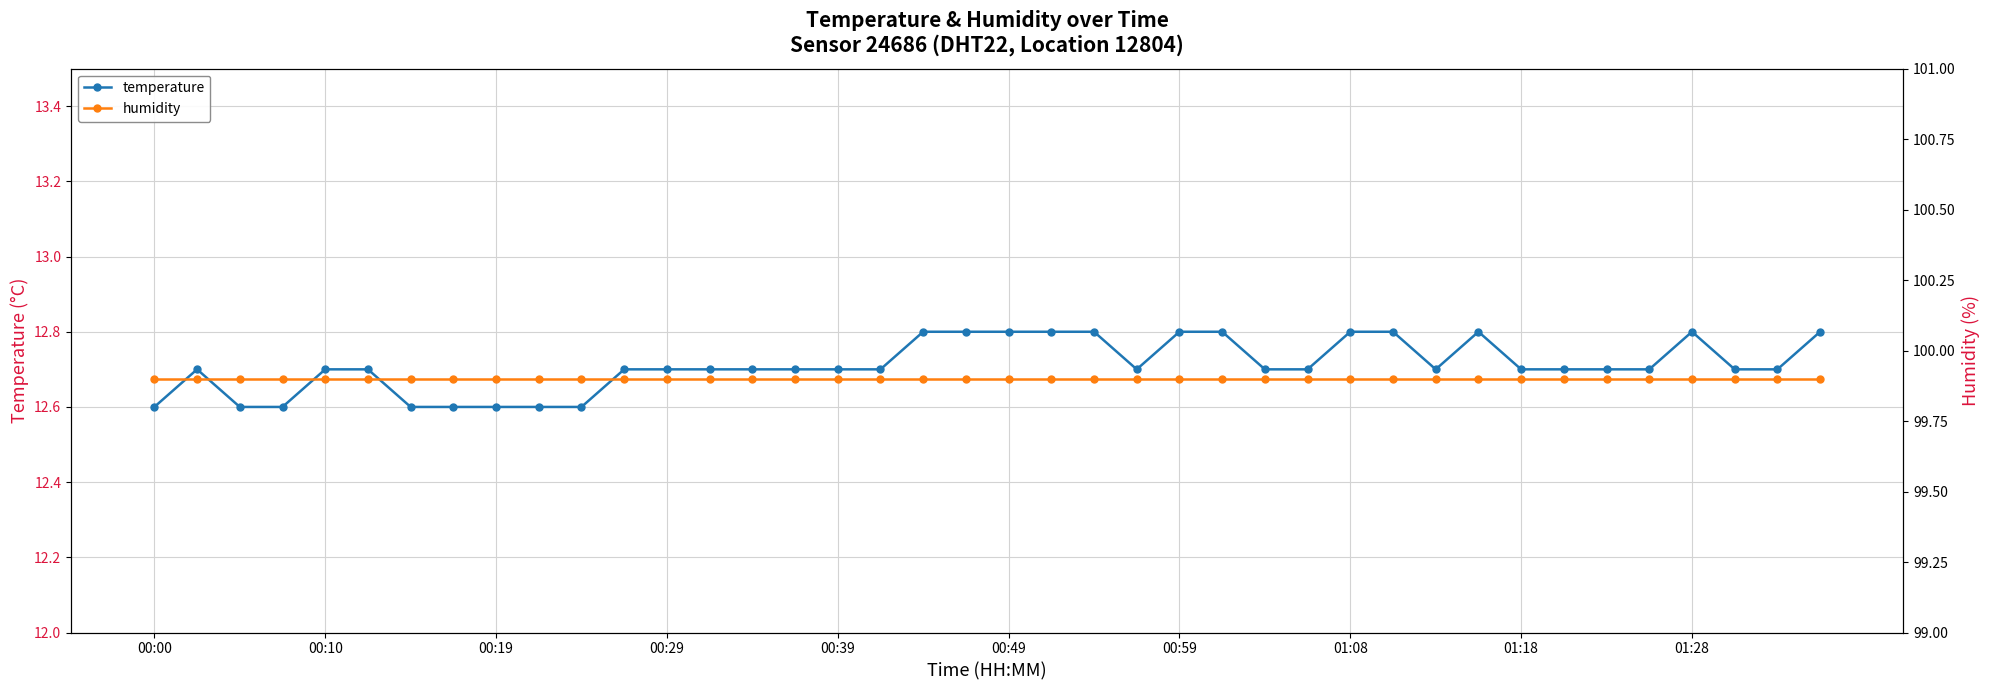

At how many categories does at least one series exceed 67?

40